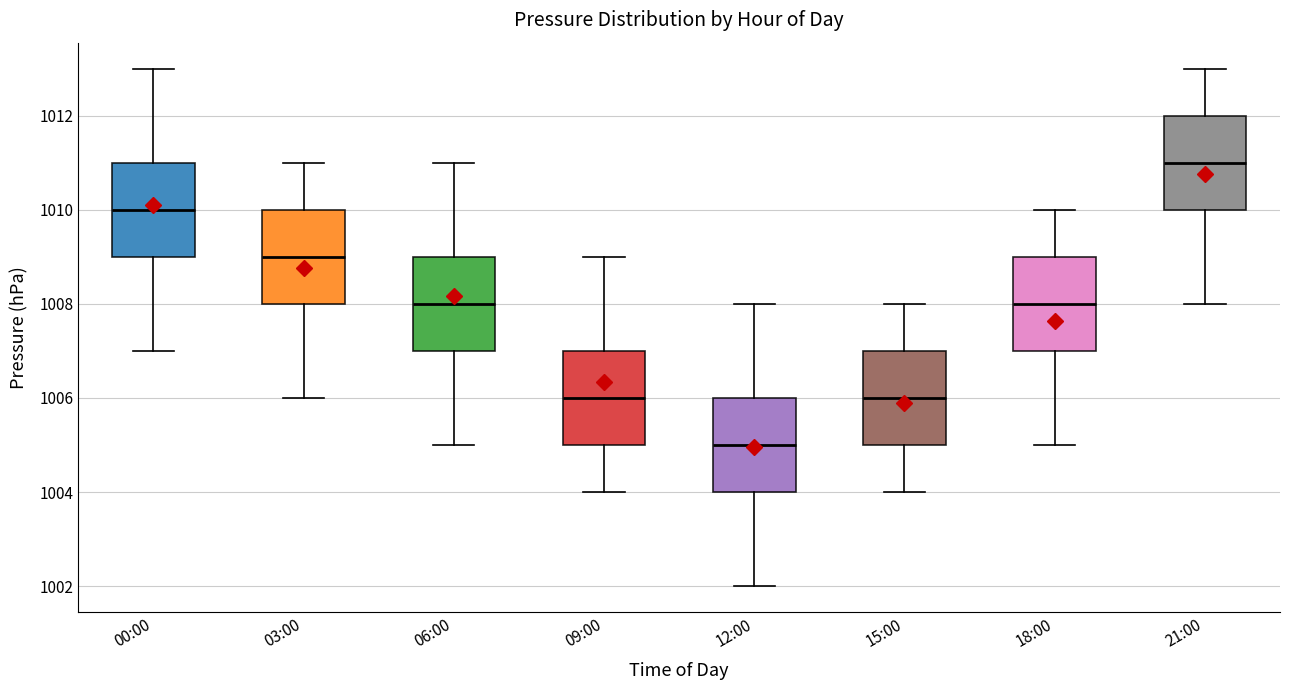

Reading left to right, transcribe this box plot: for each box, give where its median line is, the range the box spans, and where its two whiskers end, as read against the y-axis. The values are not printed on the chart, so give them approximately, as read against the axis.

00:00: median 1010, box 1009 to 1011, whiskers 1007 to 1013
03:00: median 1009, box 1008 to 1010, whiskers 1006 to 1011
06:00: median 1008, box 1007 to 1009, whiskers 1005 to 1011
09:00: median 1006, box 1005 to 1007, whiskers 1004 to 1009
12:00: median 1005, box 1004 to 1006, whiskers 1002 to 1008
15:00: median 1006, box 1005 to 1007, whiskers 1004 to 1008
18:00: median 1008, box 1007 to 1009, whiskers 1005 to 1010
21:00: median 1011, box 1010 to 1012, whiskers 1008 to 1013